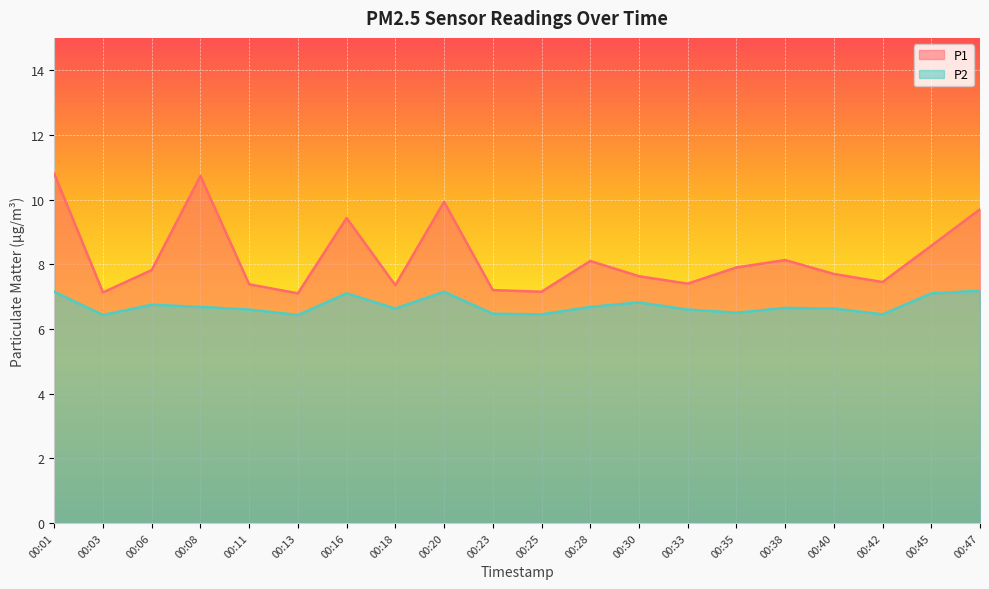

How many lines are shown in the chart?

2